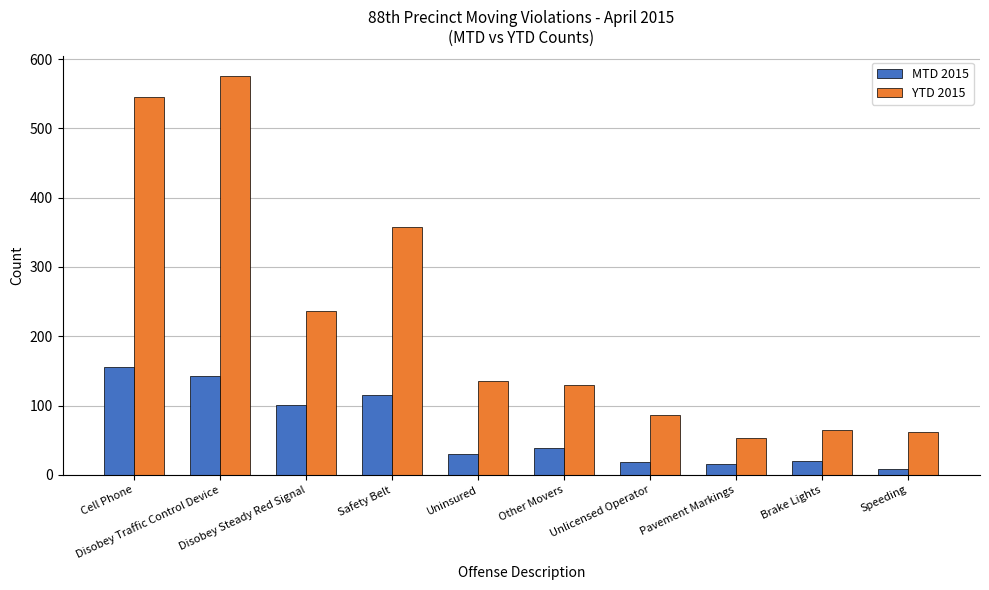

Between Brake Lights and Speeding, which series saw the biggest shift?

MTD 2015